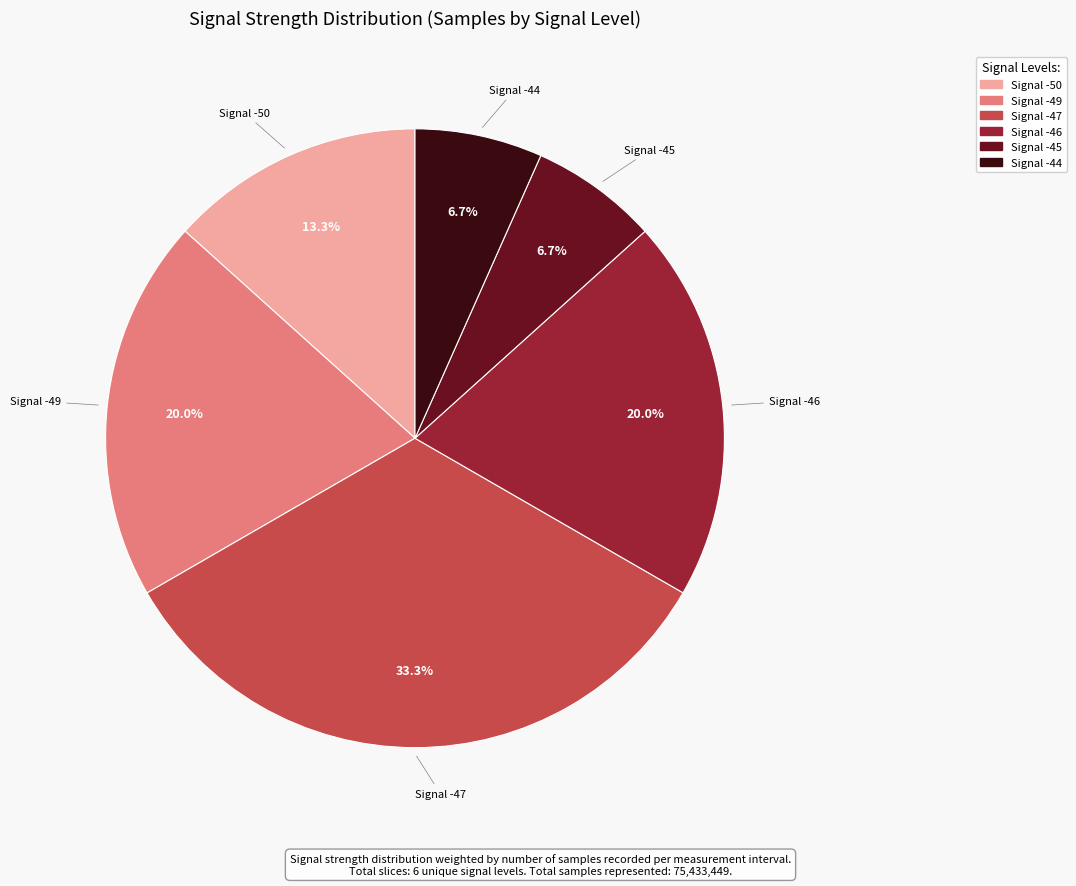

Does any single category account for the majority?

No